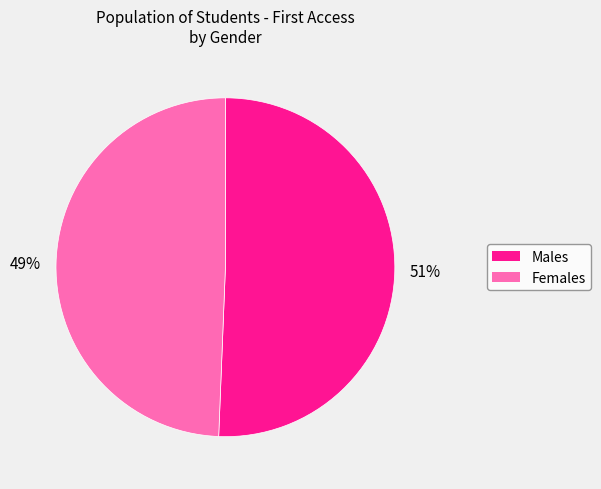

Is there a majority slice in this chart?

Yes